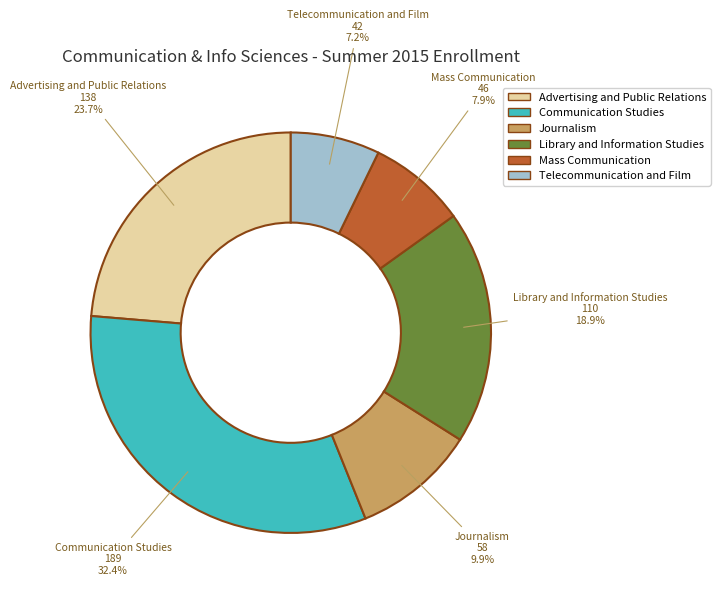

Is it true that Telecommunication and Film is 7% of the pie?

True